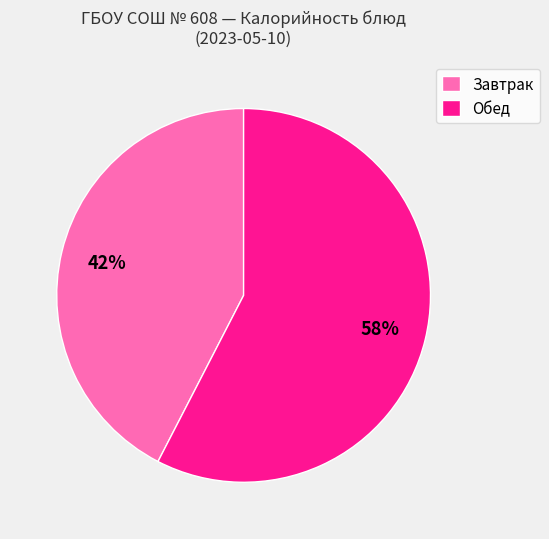

Which slice is the smallest?

Завтрак